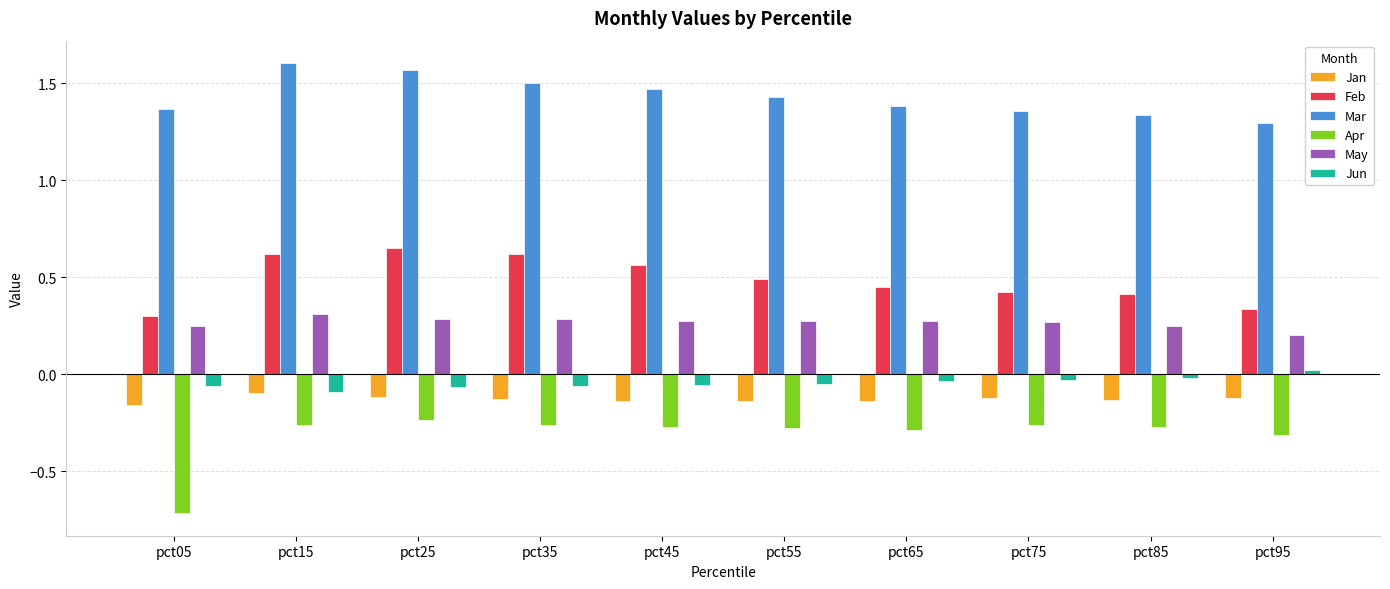

Which series has the largest total across all categories?

Mar